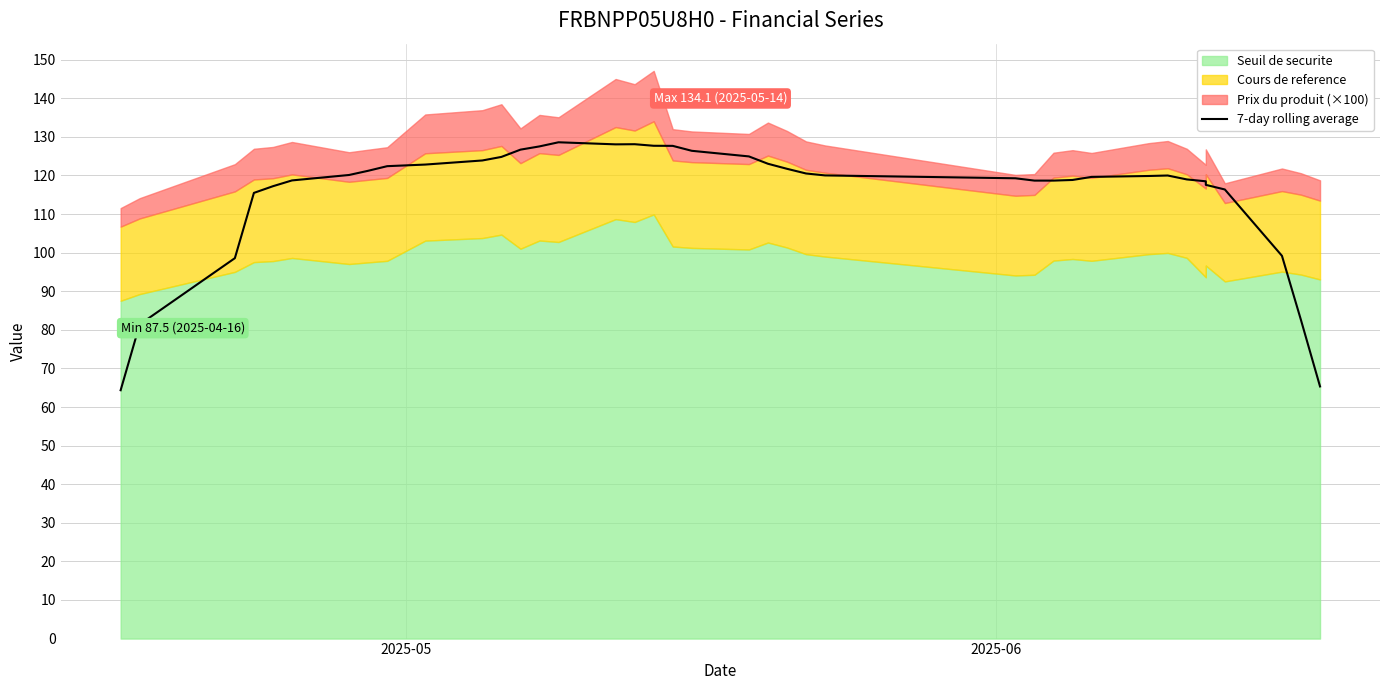

What is the difference between the maximum and minimum values?

64.3